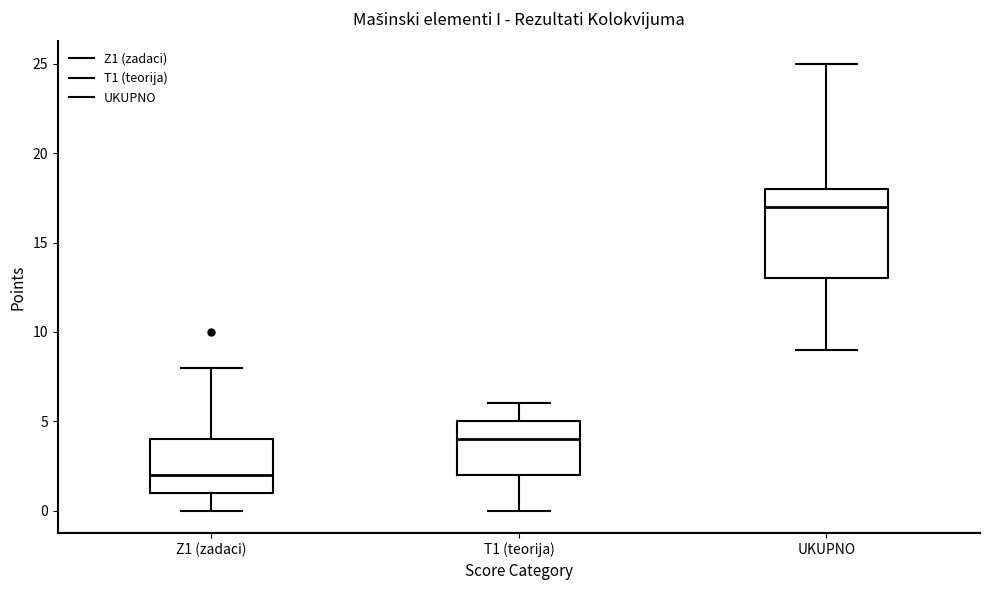

Where does the lower whisker of the box for Z1 (zadaci) end on the y-axis? The values are not printed on the chart, so give them approximately, as read against the axis.

0